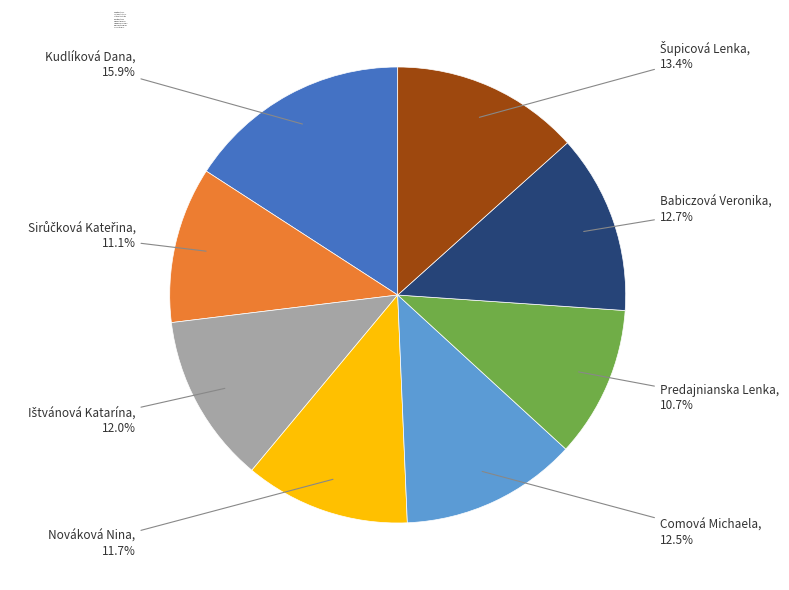

Does Kudlíková Dana account for over 50% of the chart?

No